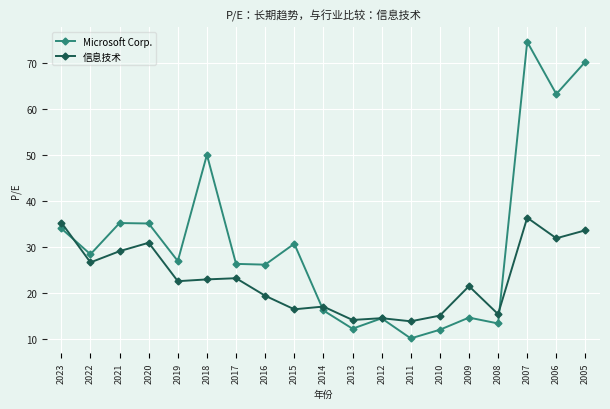

What value does the Microsoft Corp. series have at 2008?

13.3